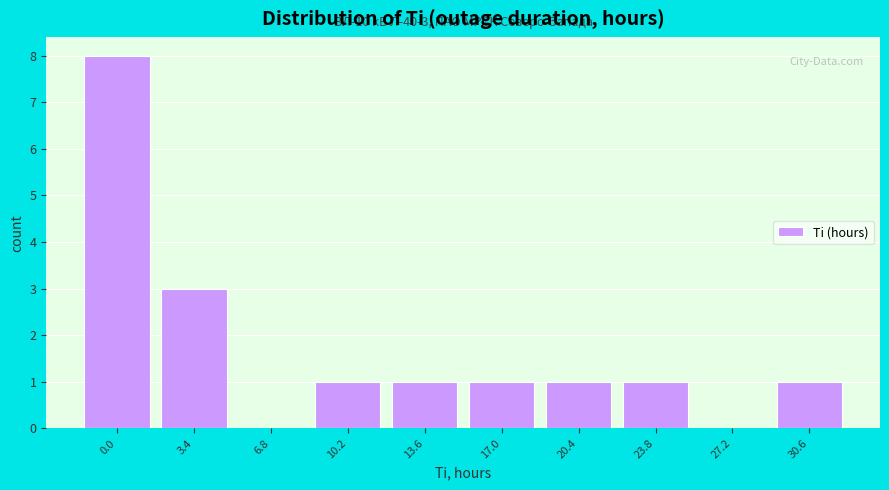

Reading left to right, extract all data points from this chart.

0.0=8	3.4=3	6.8=0	10.2=1	13.6=1	17.0=1	20.4=1	23.8=1	27.2=0	30.6=1